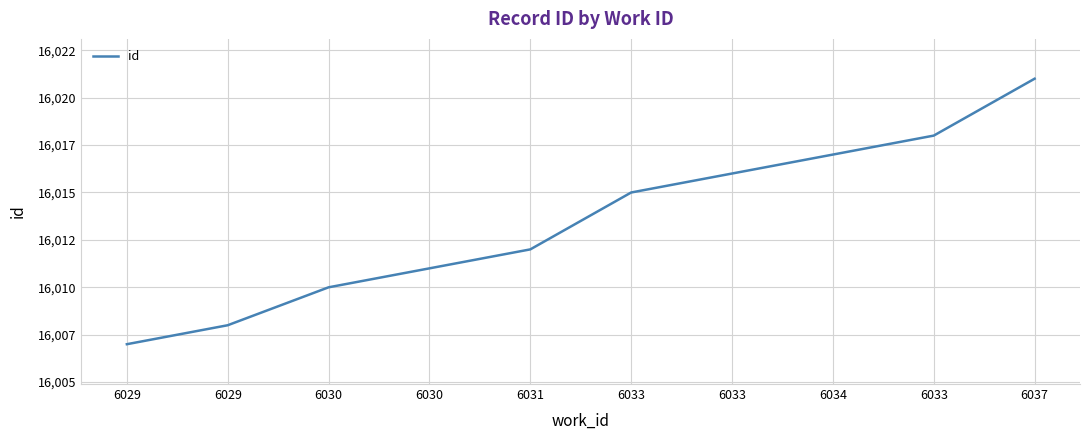

Does the chart have visible grid lines?

Yes